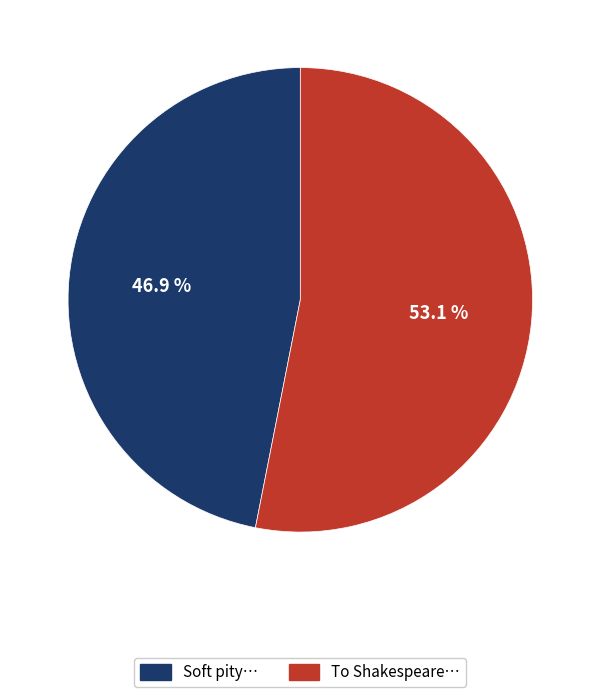

Is there any slice that represents more than half of the pie?

Yes